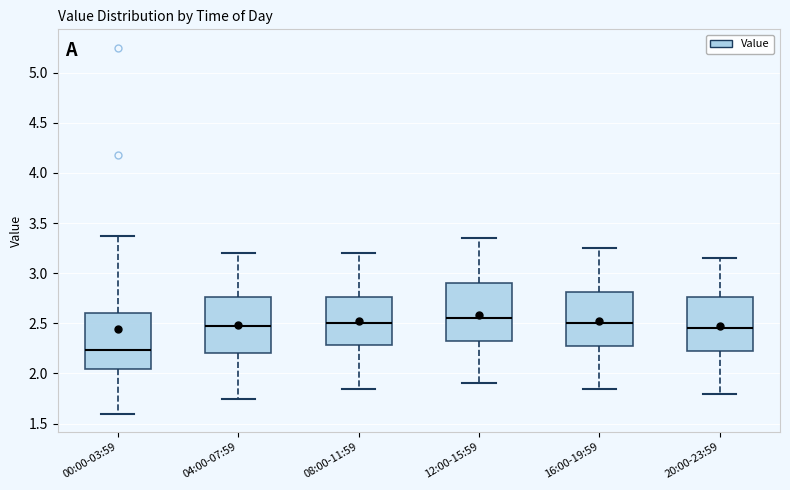

Reading left to right, transcribe this box plot: for each box, give where its median line is, the range the box spans, and where its two whiskers end, as read against the y-axis. The values are not printed on the chart, so give them approximately, as read against the axis.

00:00-03:59: median 2.25, box 2.05 to 2.60, whiskers 1.60 to 3.35
04:00-07:59: median 2.50, box 2.20 to 2.75, whiskers 1.75 to 3.20
08:00-11:59: median 2.50, box 2.30 to 2.75, whiskers 1.85 to 3.20
12:00-15:59: median 2.55, box 2.35 to 2.90, whiskers 1.90 to 3.35
16:00-19:59: median 2.50, box 2.30 to 2.80, whiskers 1.85 to 3.25
20:00-23:59: median 2.45, box 2.25 to 2.75, whiskers 1.80 to 3.15